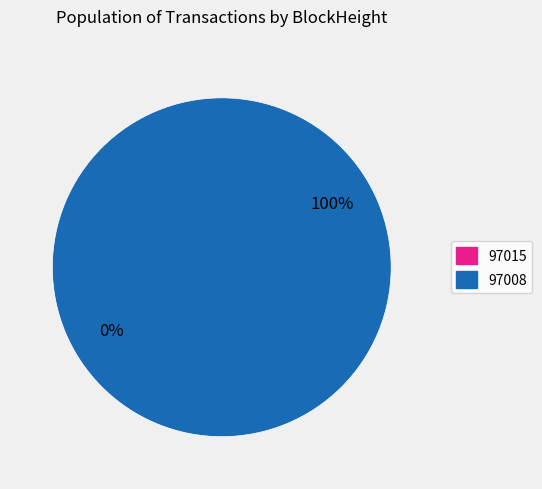

What is the change in value from 97015 to 97008?

+11233